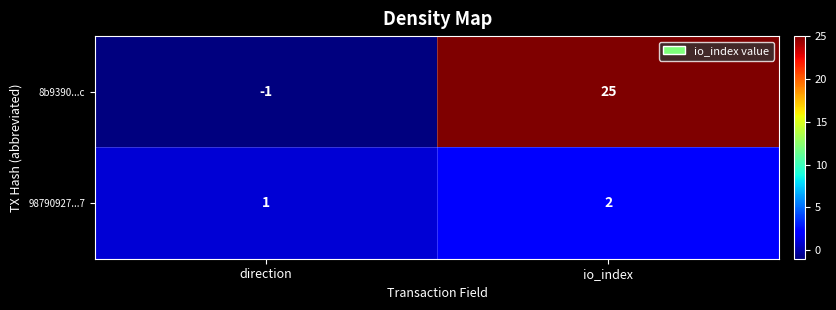

At how many categories does at least one series exceed 16?

1